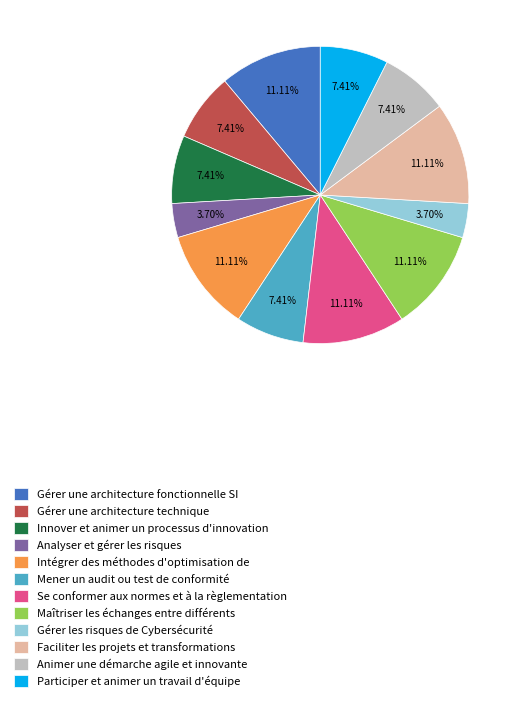

To the nearest percent, what is the average slice percentage?

8%